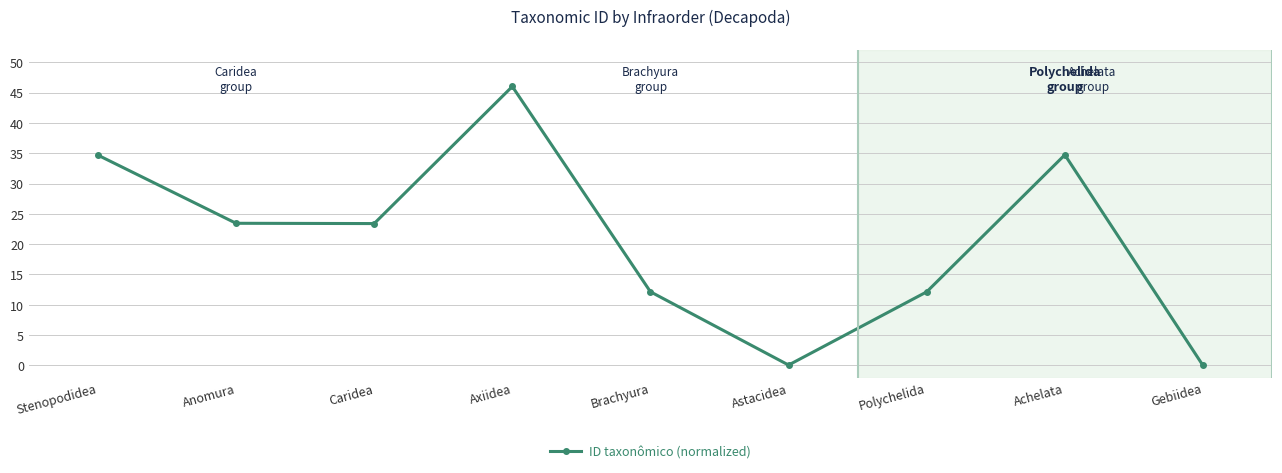

The chart shows a value of 60.4 at Achelata. True or false?

False